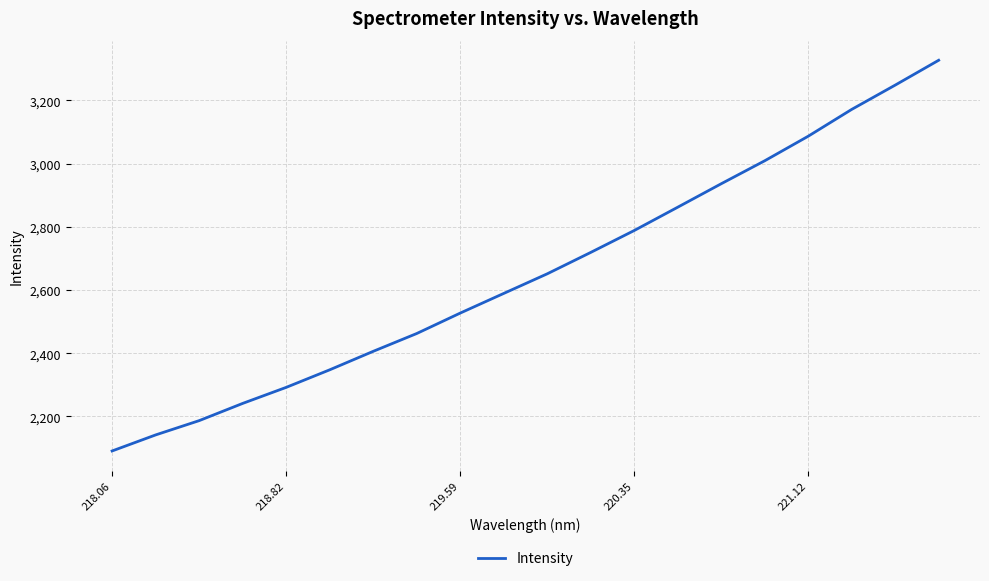

True or false: there are more than 0 points higher than both neighbors.

False